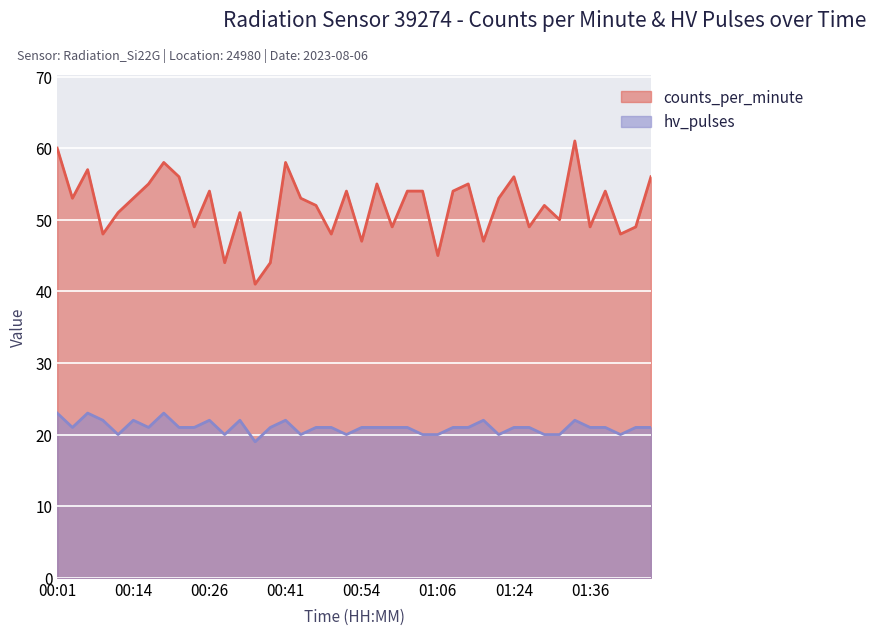

True or false: counts_per_minute and hv_pulses intersect in this chart.

False